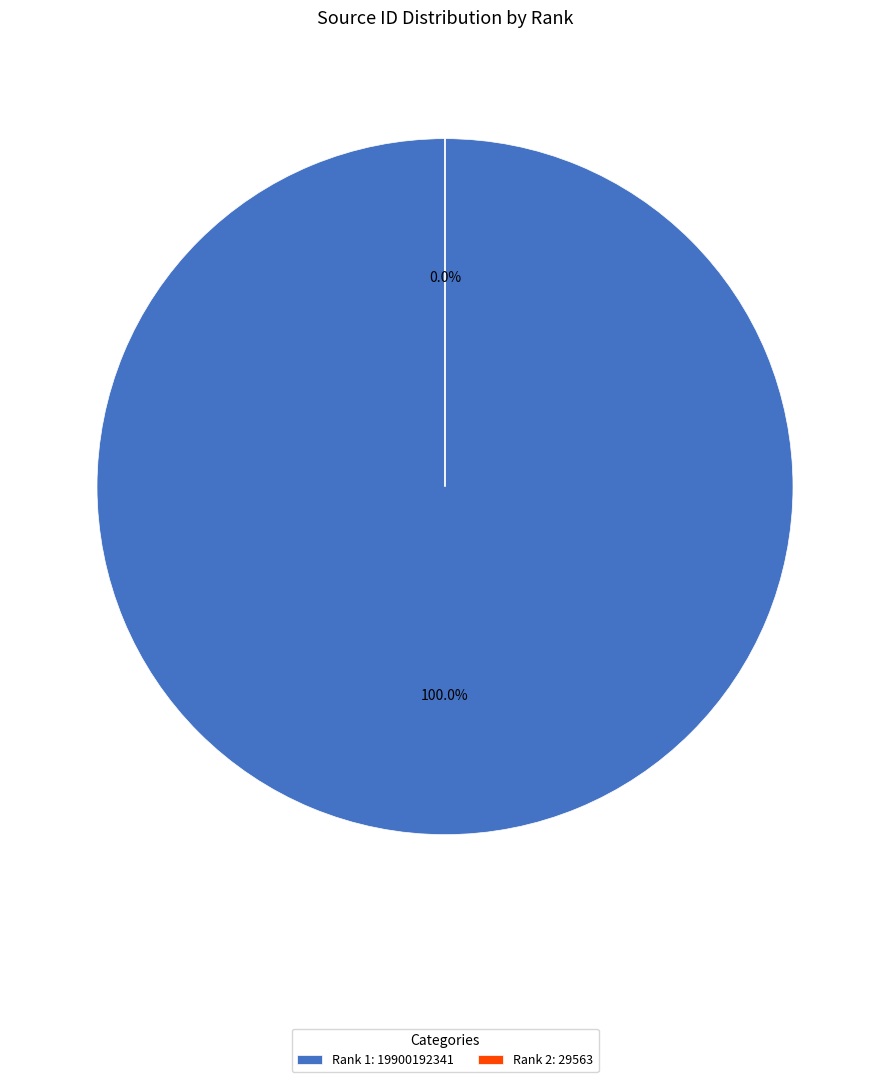

To the nearest percent, what is the difference between the 2 and 1 slice percentages?

100%